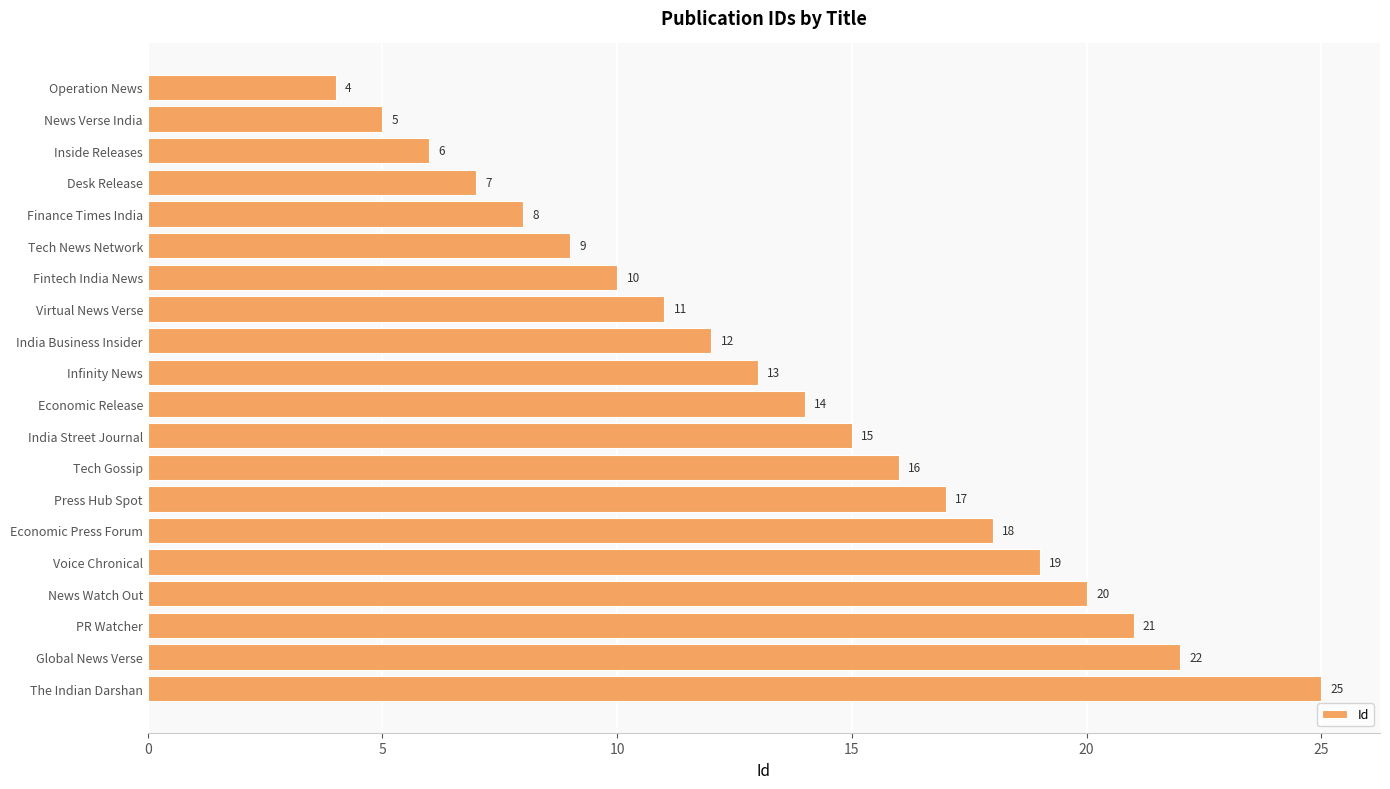

Is it true that the value at Operation News is 4?

True